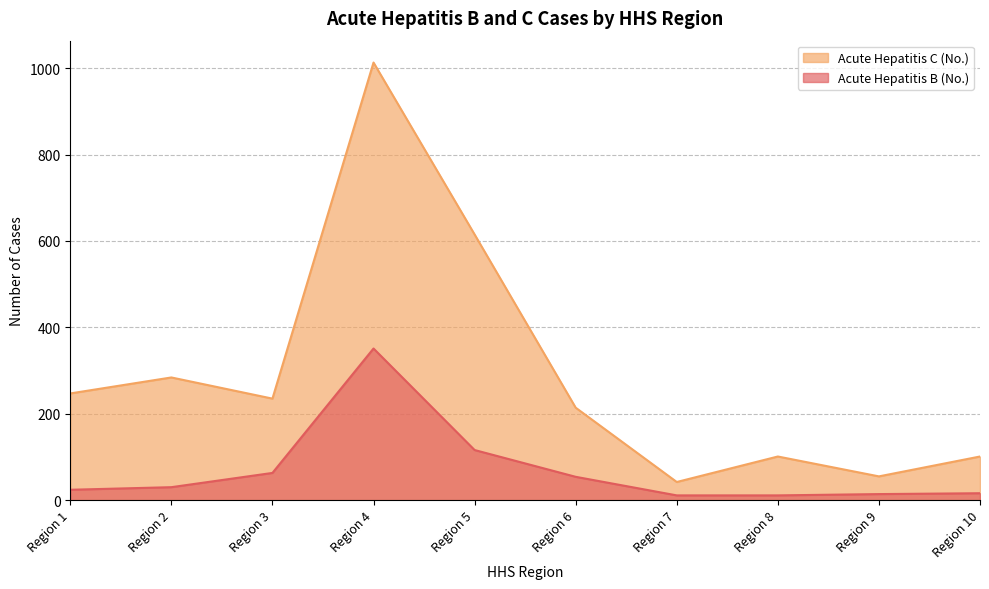

The value of Acute Hepatitis C (No.) at Region 5 is 615. True or false?

True